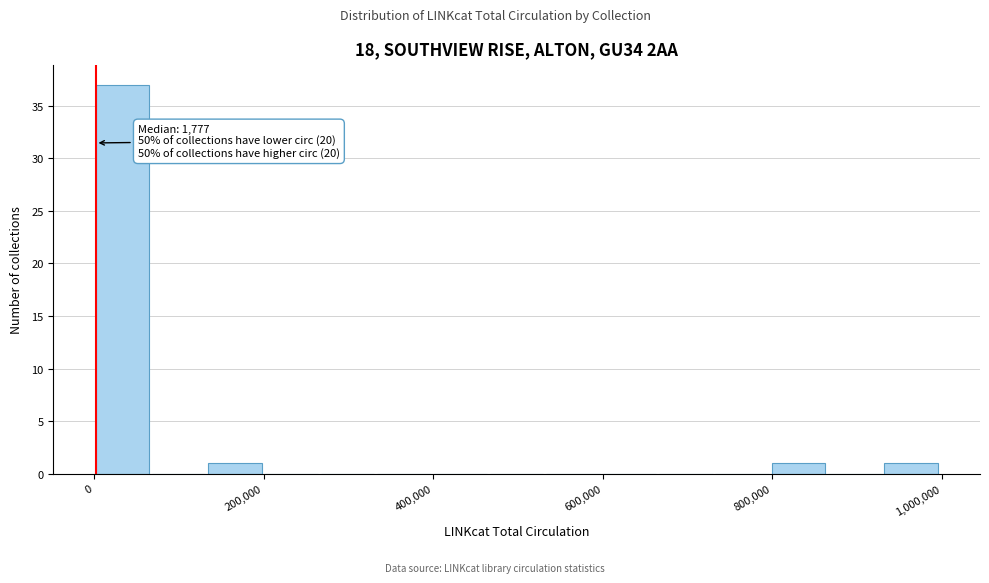

Around what value on the x-axis is the tallest bar? Give the approximate position of its centre, as read against the axis.

40000